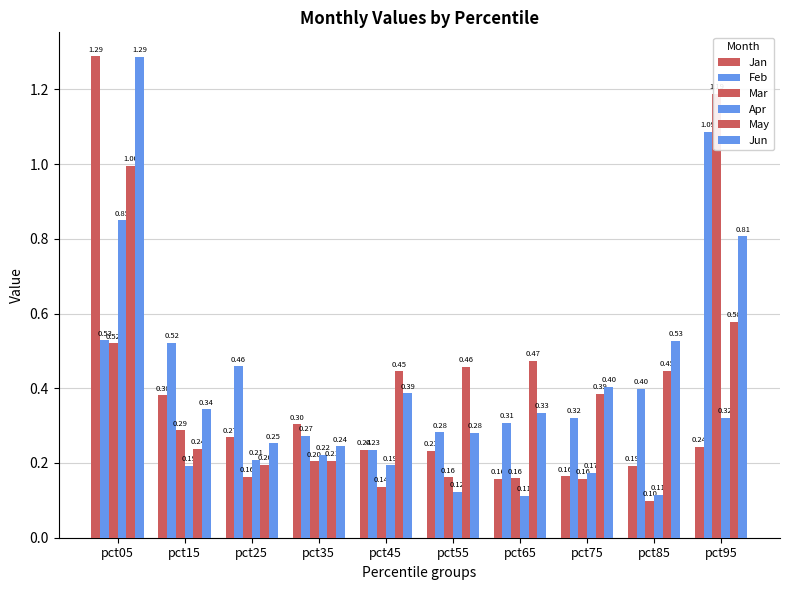

What is the difference between the Jan values at pct15 and pct45?

0.1